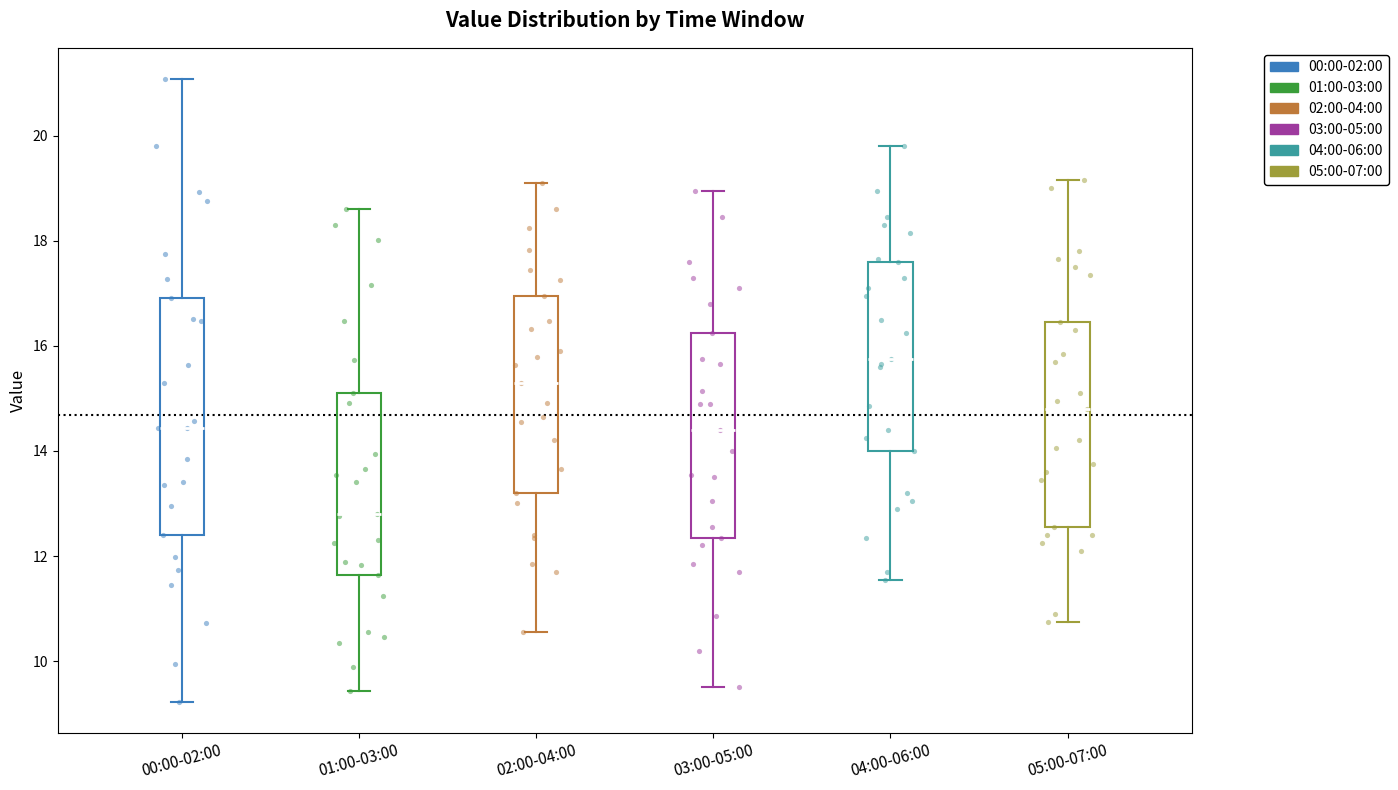

Which box is the tallest, from its lower edge to its upper edge?

00:00-02:00